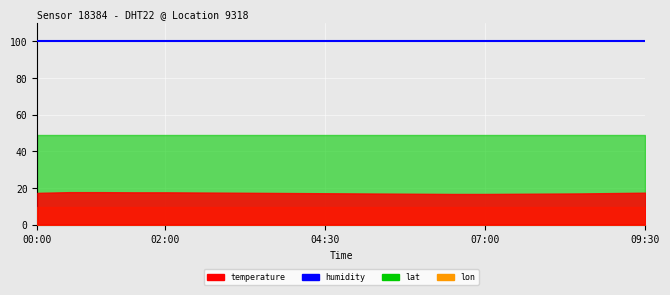

True or false: temperature and lon intersect in this chart.

False